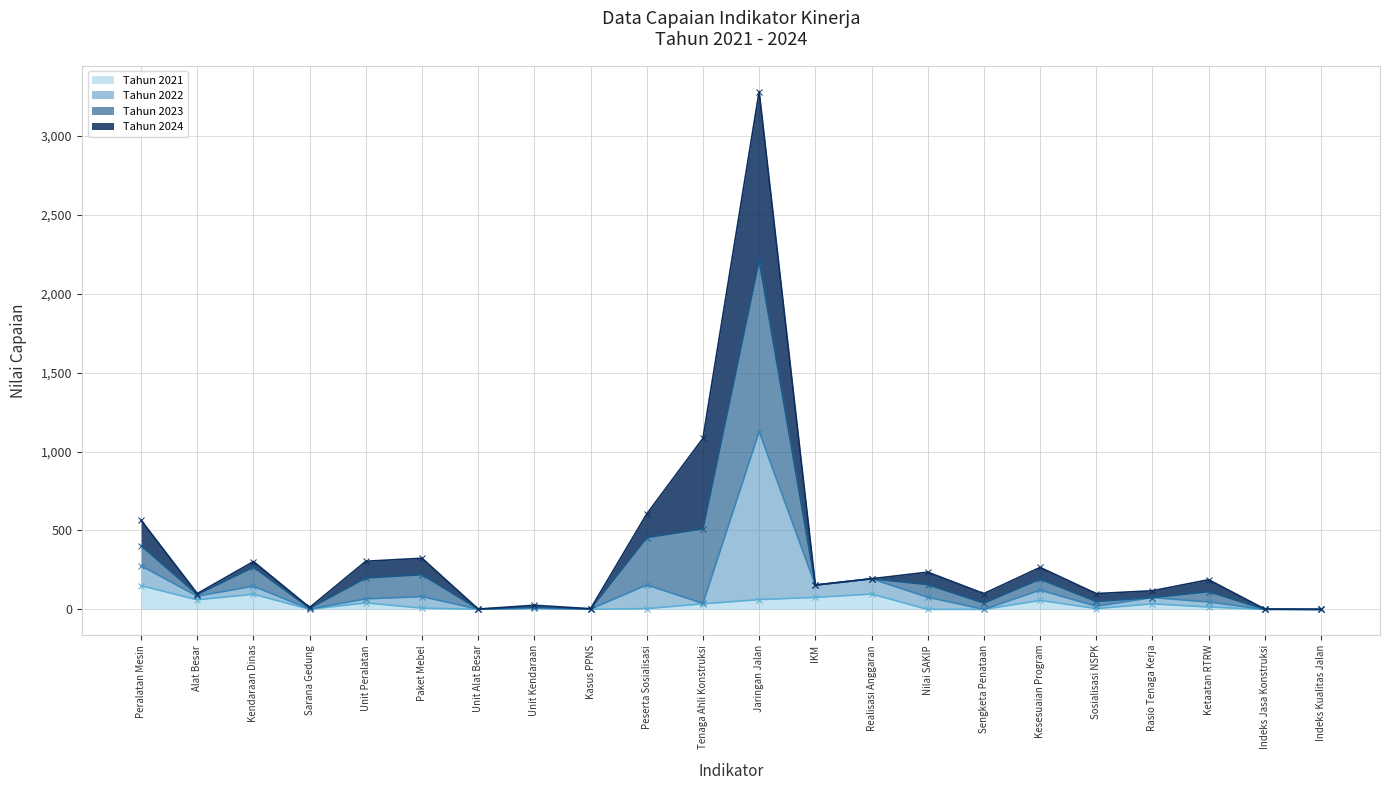

How many categories are shown in the chart?

22